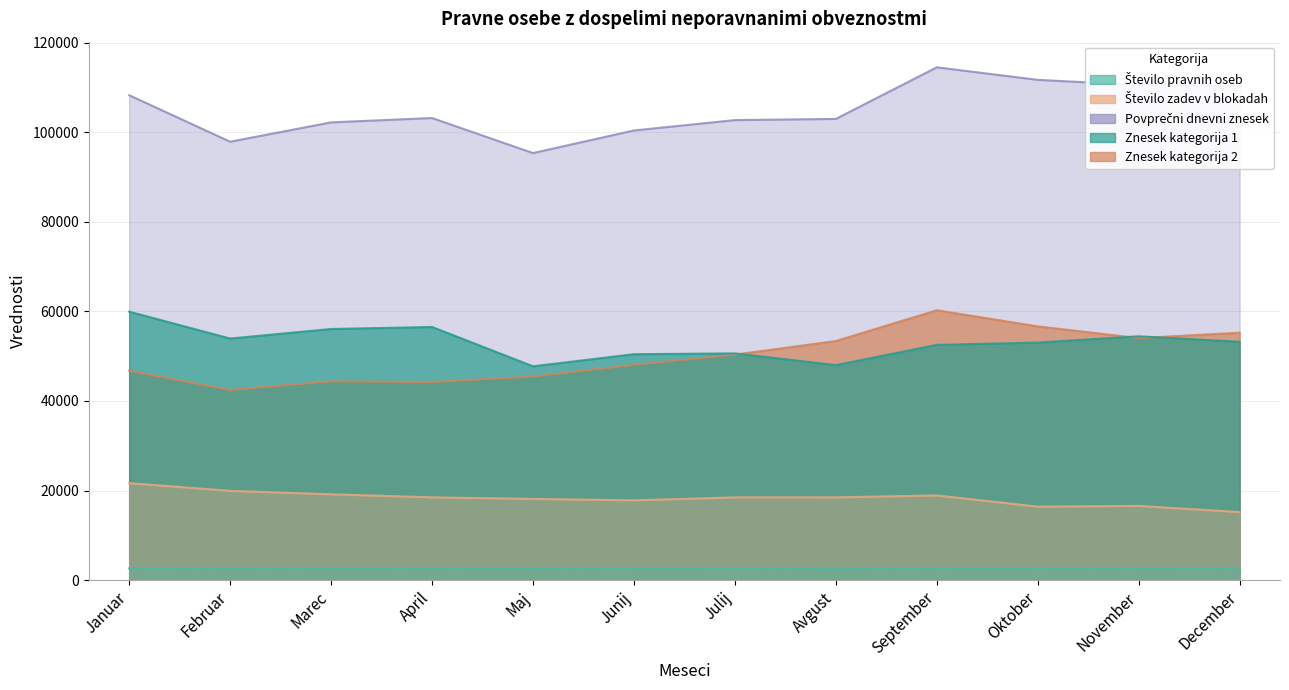

Between which two adjacent categories do Znesek kategorija 2 and Znesek kategorija 1 first intersect?

Julij and Avgust